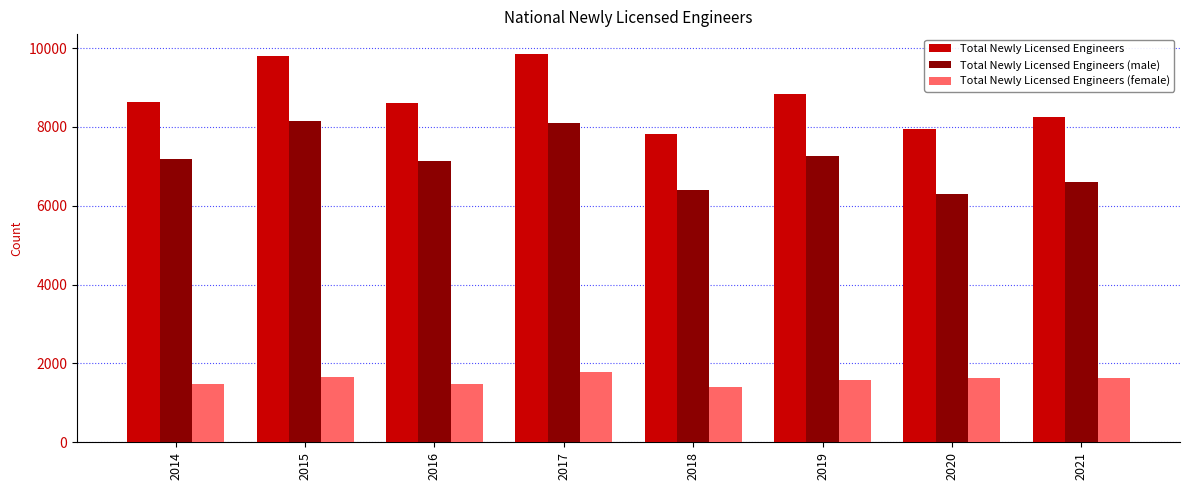

Which series has the largest range (max minus min)?

Total Newly Licensed Engineers